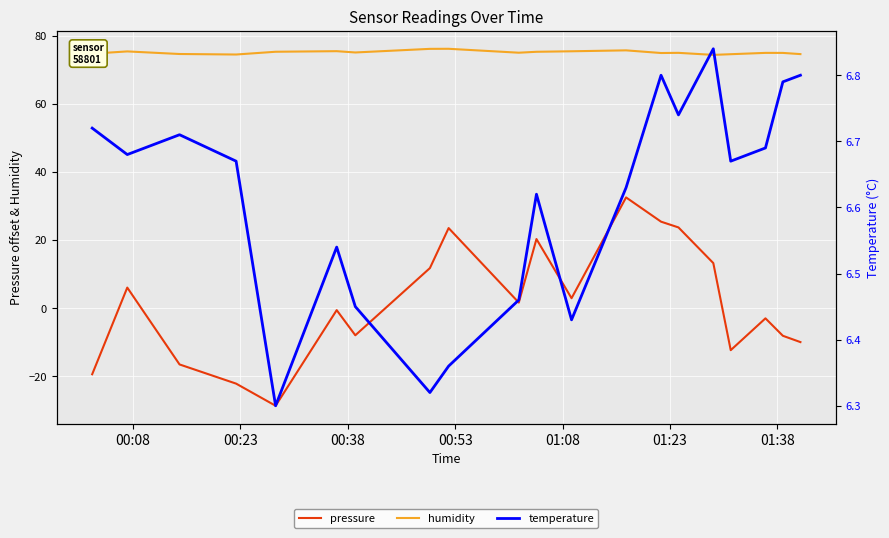

Reading left to right, list all the values displayed in this chart.

pressure: -19.4	6.0	-16.5	-22.2	-28.7	-0.6	-8.0	11.8	23.5	1.6	20.3	2.9	32.5	25.4	23.7	13.2	-12.3	-3.0	-8.1	-10.0
humidity: 74.7	75.4	74.6	74.5	75.3	75.4	75.0	76.1	76.1	75.0	75.2	75.4	75.7	74.9	74.9	74.3	74.5	74.9	74.9	74.6
temperature: 6.7	6.7	6.7	6.7	6.3	6.5	6.5	6.3	6.4	6.5	6.6	6.4	6.6	6.8	6.7	6.8	6.7	6.7	6.8	6.8